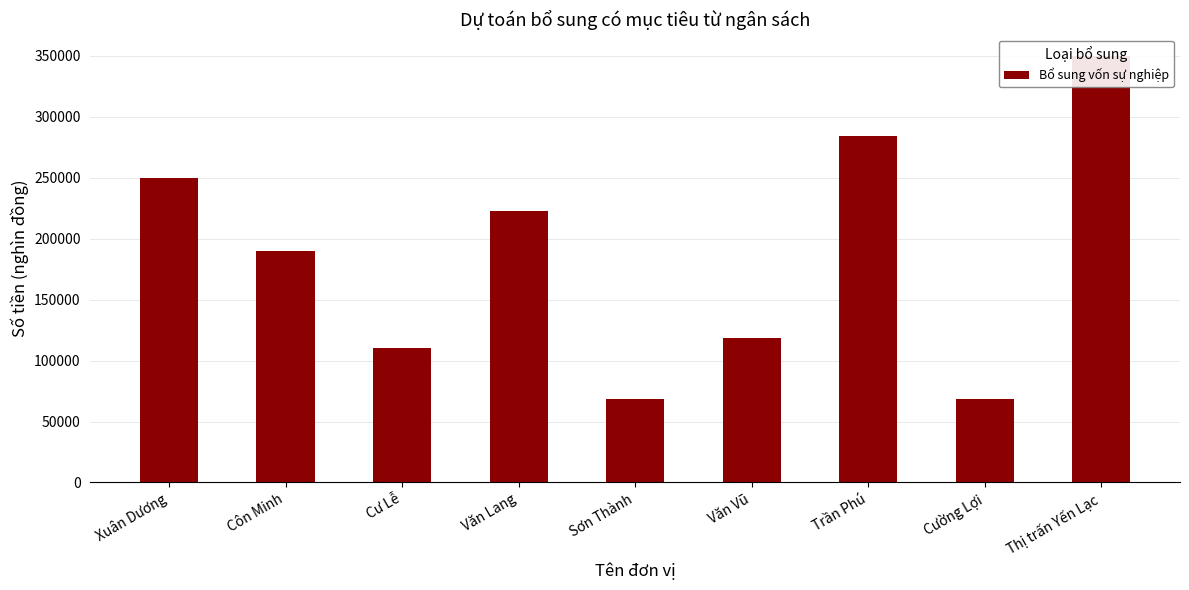

What is the sum of all values?

1663290